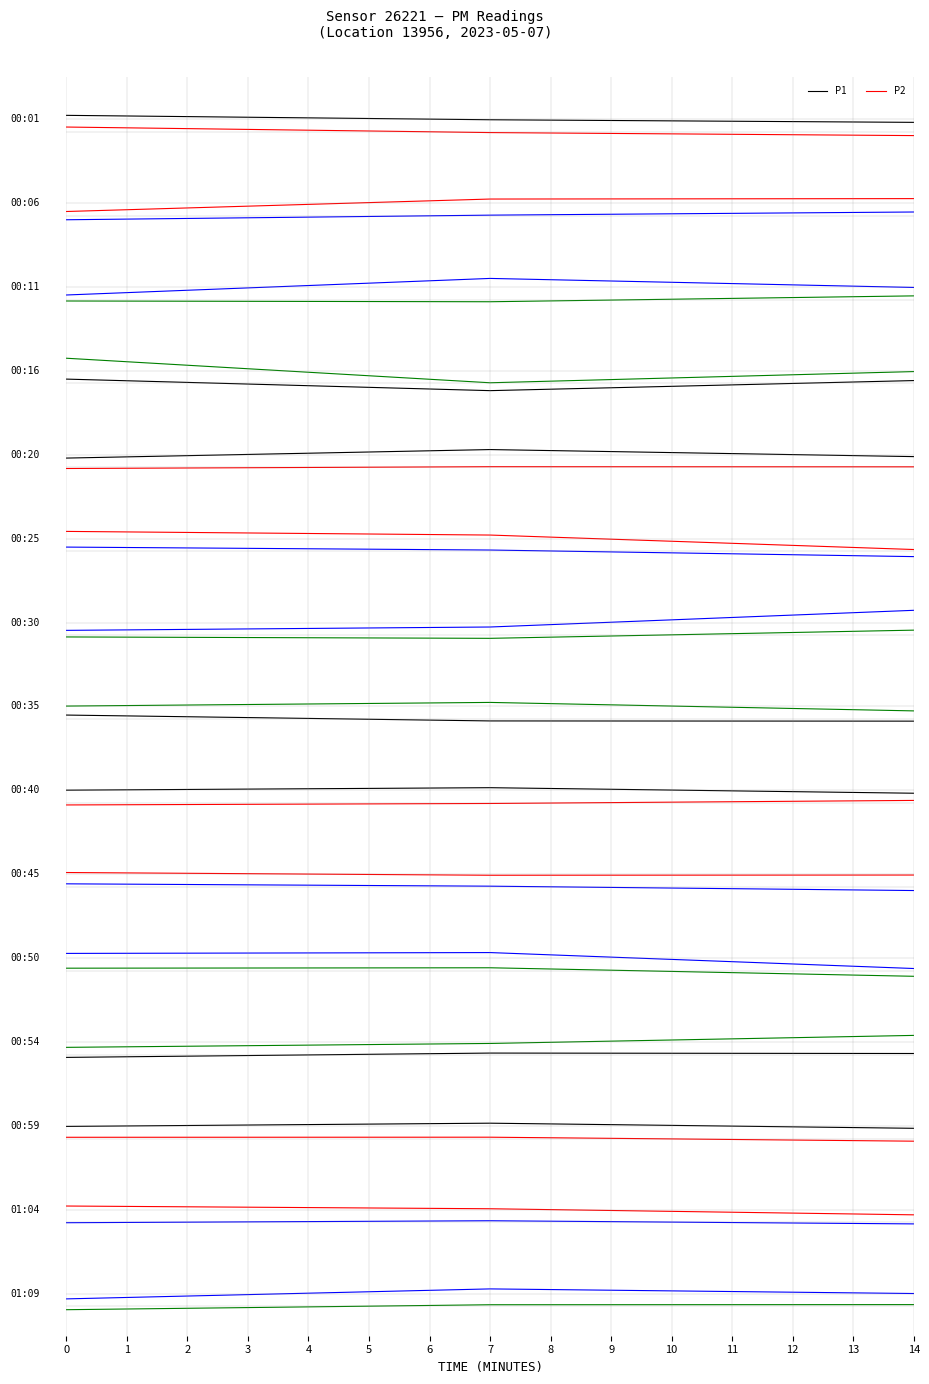

The P1 series shows -1.2 at 0. True or false?

True